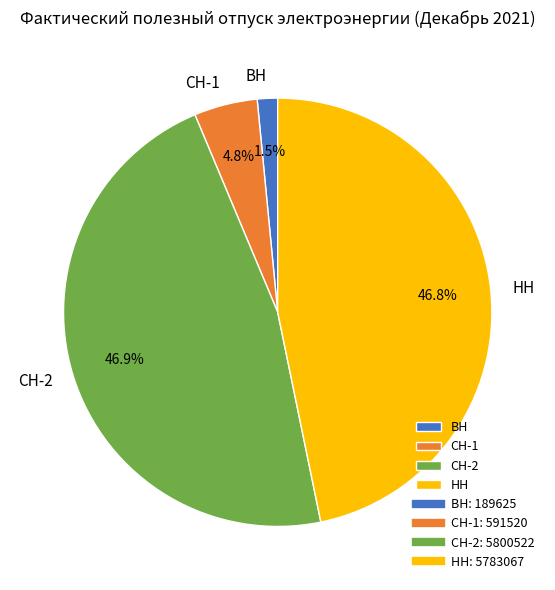

To the nearest percent, what percentage of the pie is СН-2?

47%